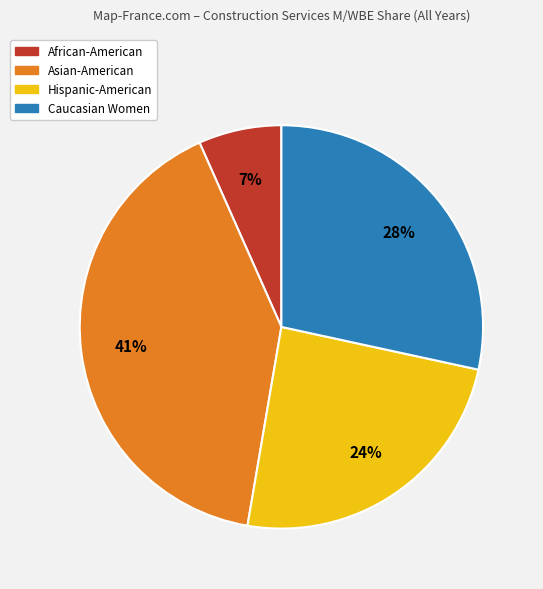

Which slice is the largest?

Asian-American